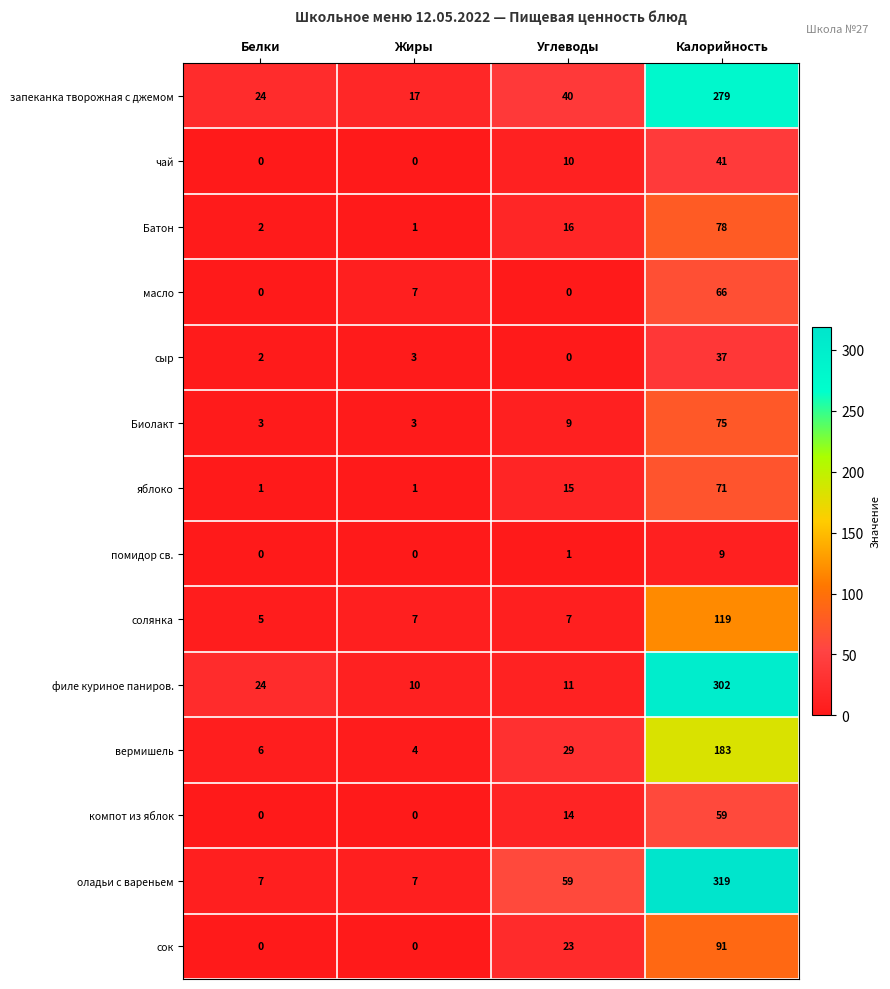

At which category is the sum across all series the highest?

Калорийность